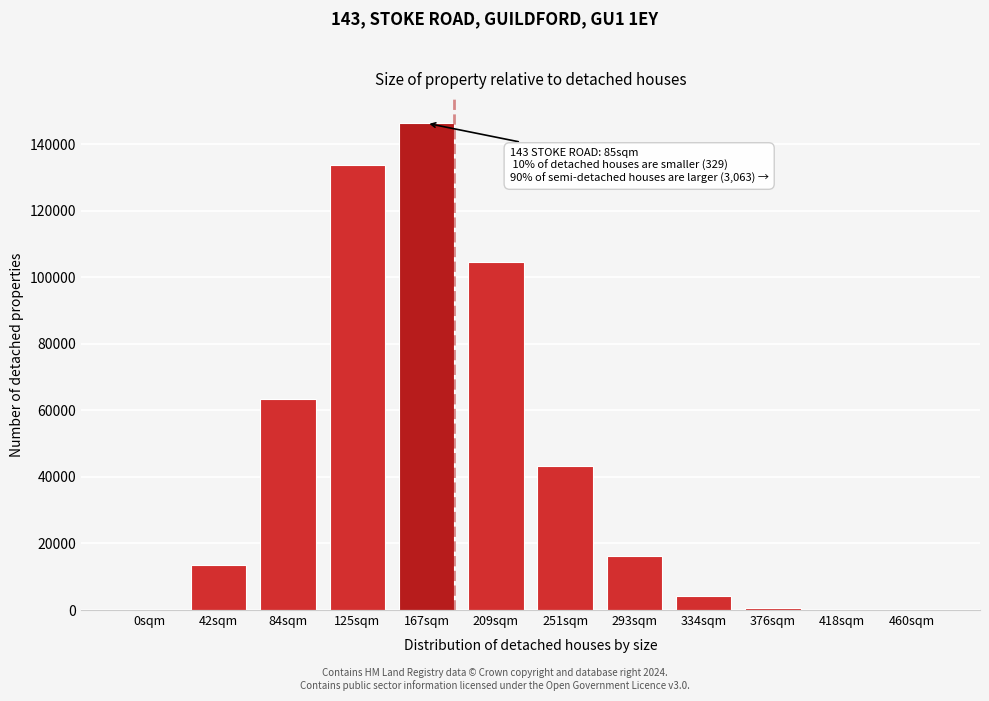

What is the change in value from 167sqm to 293sqm?

-129994